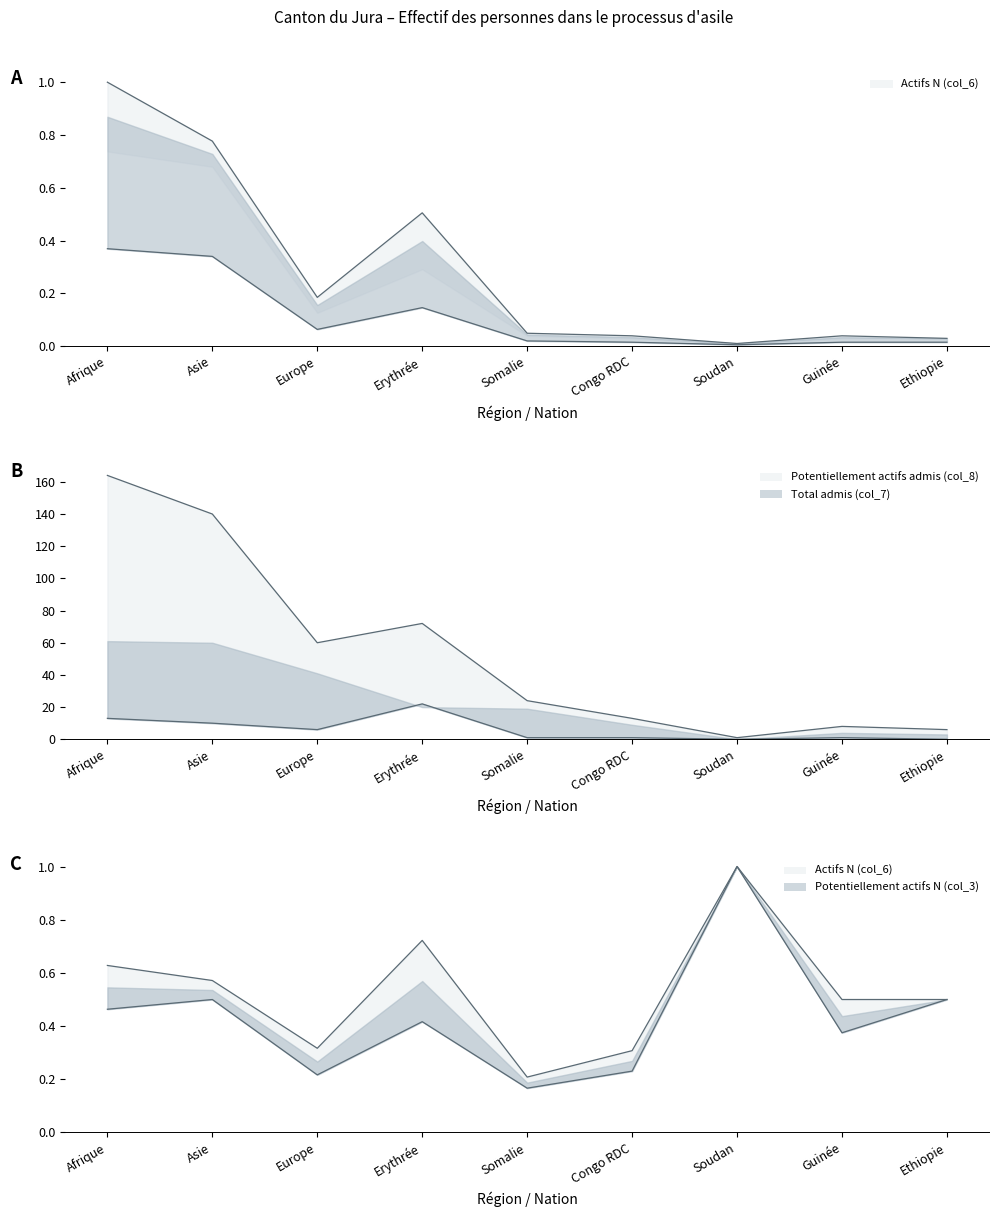

At which category does Actifs N (col_6) reach its first local peak?

Erythrée